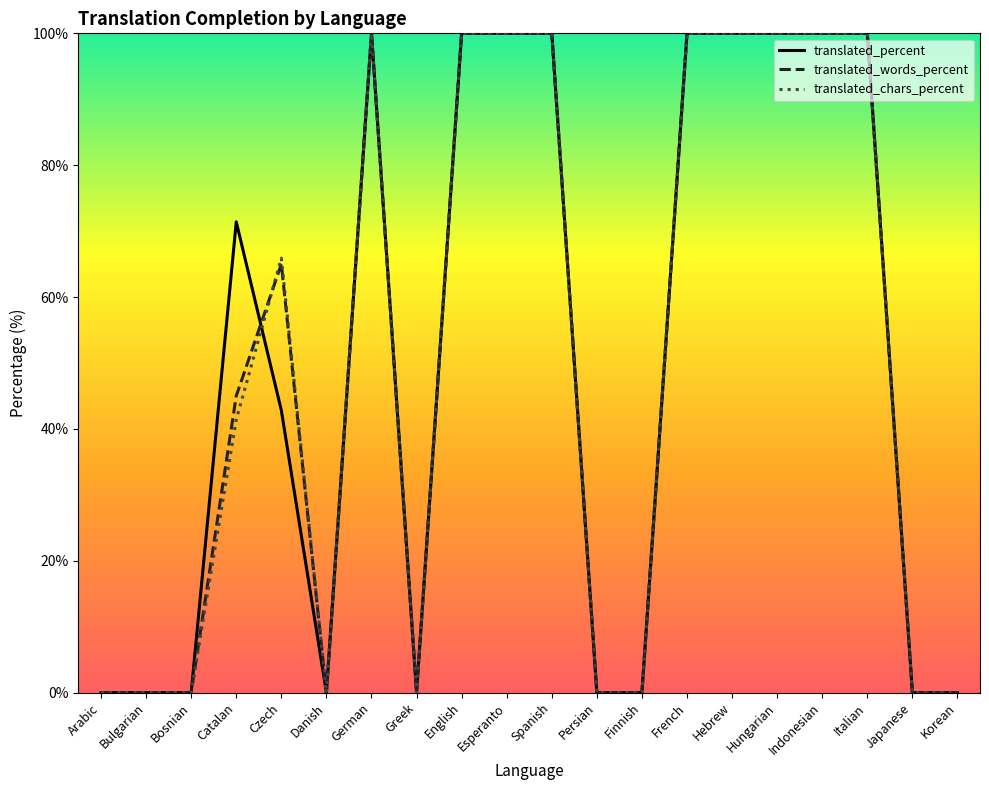

True or false: translated_chars_percent has a value of 100.0 at Indonesian.

True